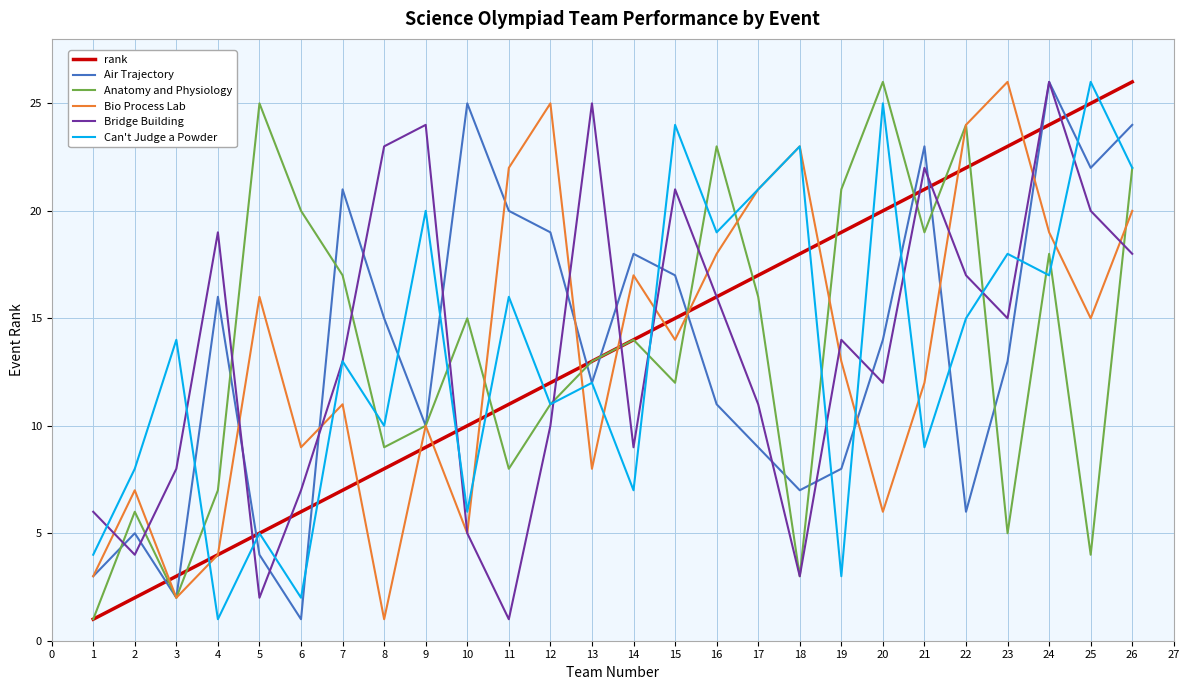

List the labels in order of Bridge Building value, largest first.

24, 13, 9, 8, 21, 15, 25, 4, 26, 22, 16, 23, 19, 7, 20, 17, 12, 14, 3, 6, 1, 10, 2, 18, 5, 11